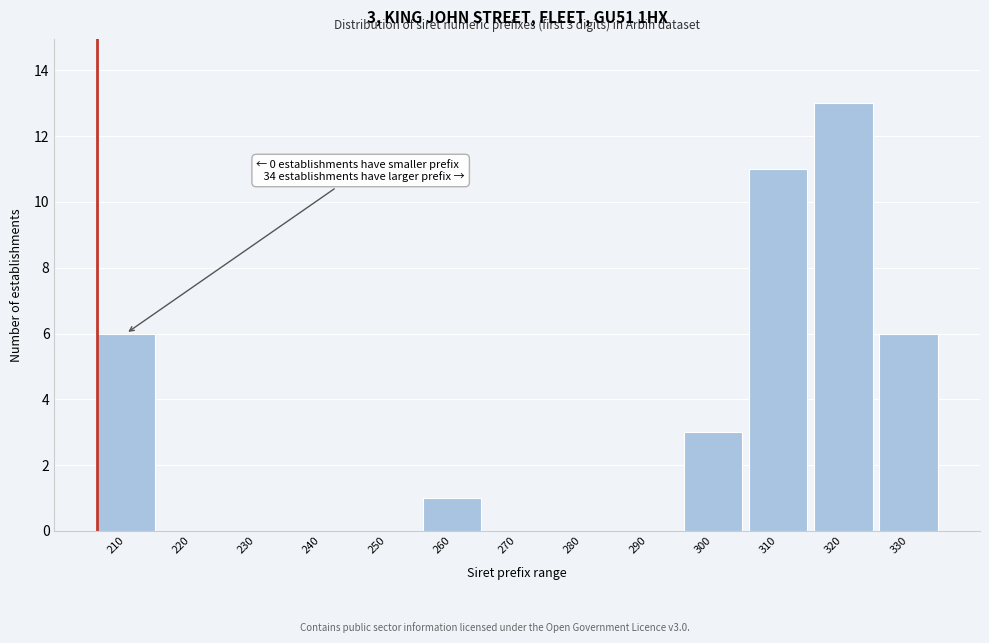

Reading left to right, what are all the values shown in this chart?

210=6	220=0	230=0	240=0	250=0	260=1	270=0	280=0	290=0	300=3	310=11	320=13	330=6